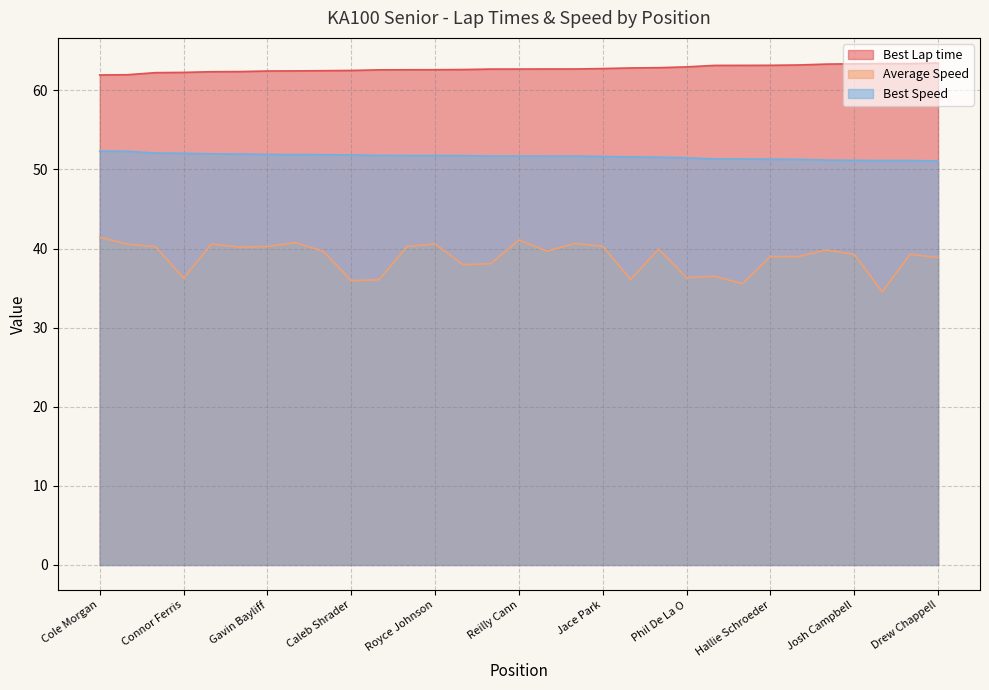

What is the sum of all Best Speed values?

1600.9